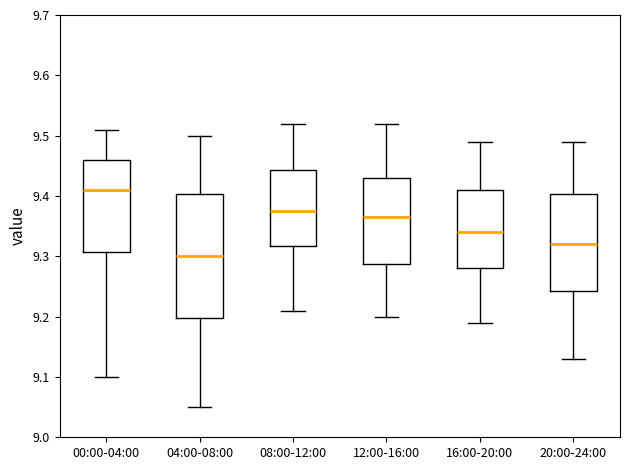

Which box is the tallest, from its lower edge to its upper edge?

04:00-08:00